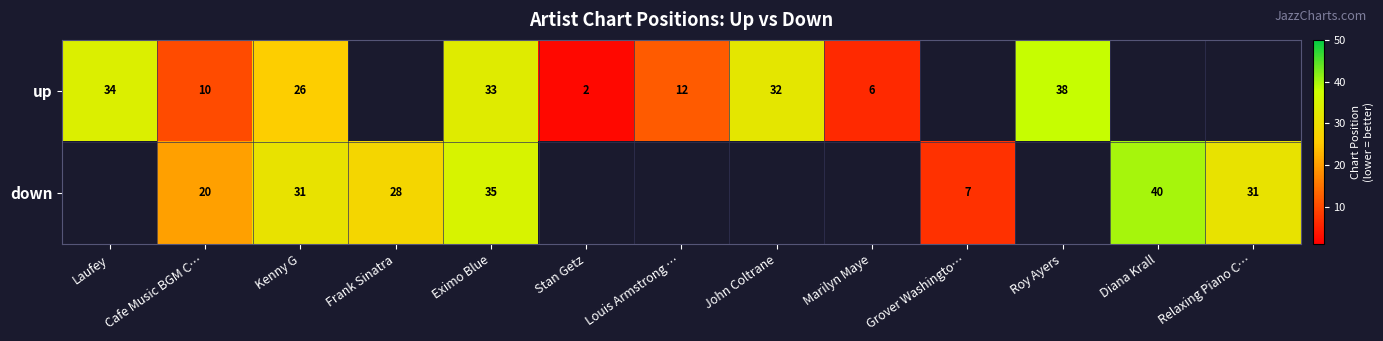

Which category has the lowest value across all series?

Stan Getz